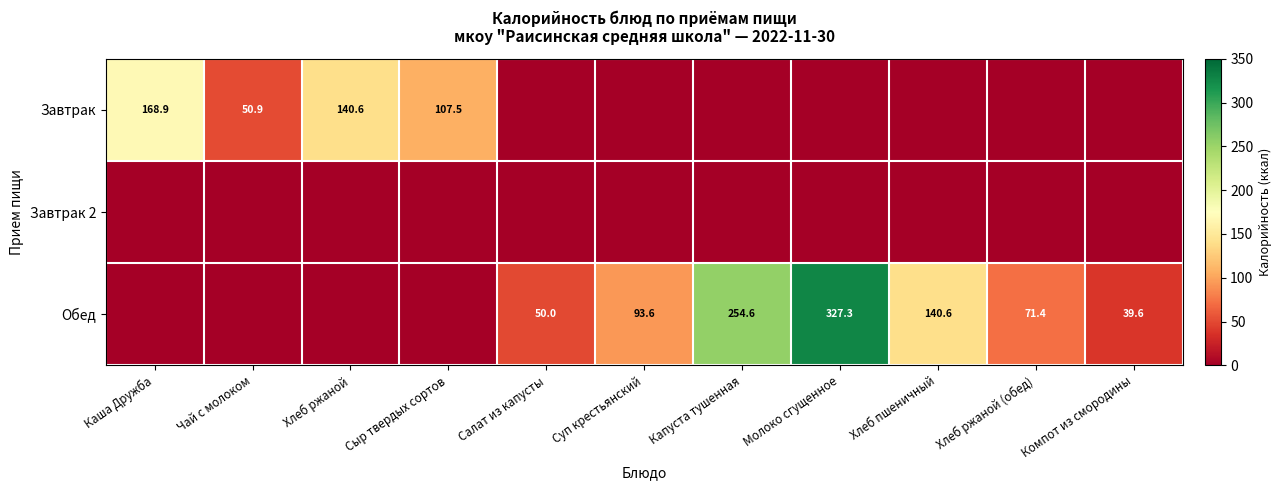

Rank the categories by Обед value from lowest to highest.

Каша Дружба, Чай с молоком, Хлеб ржаной, Сыр твердых сортов, Компот из смородины, Салат из капусты, Хлеб ржаной (обед), Суп крестьянский, Хлеб пшеничный, Капуста тушенная, Молоко сгущенное